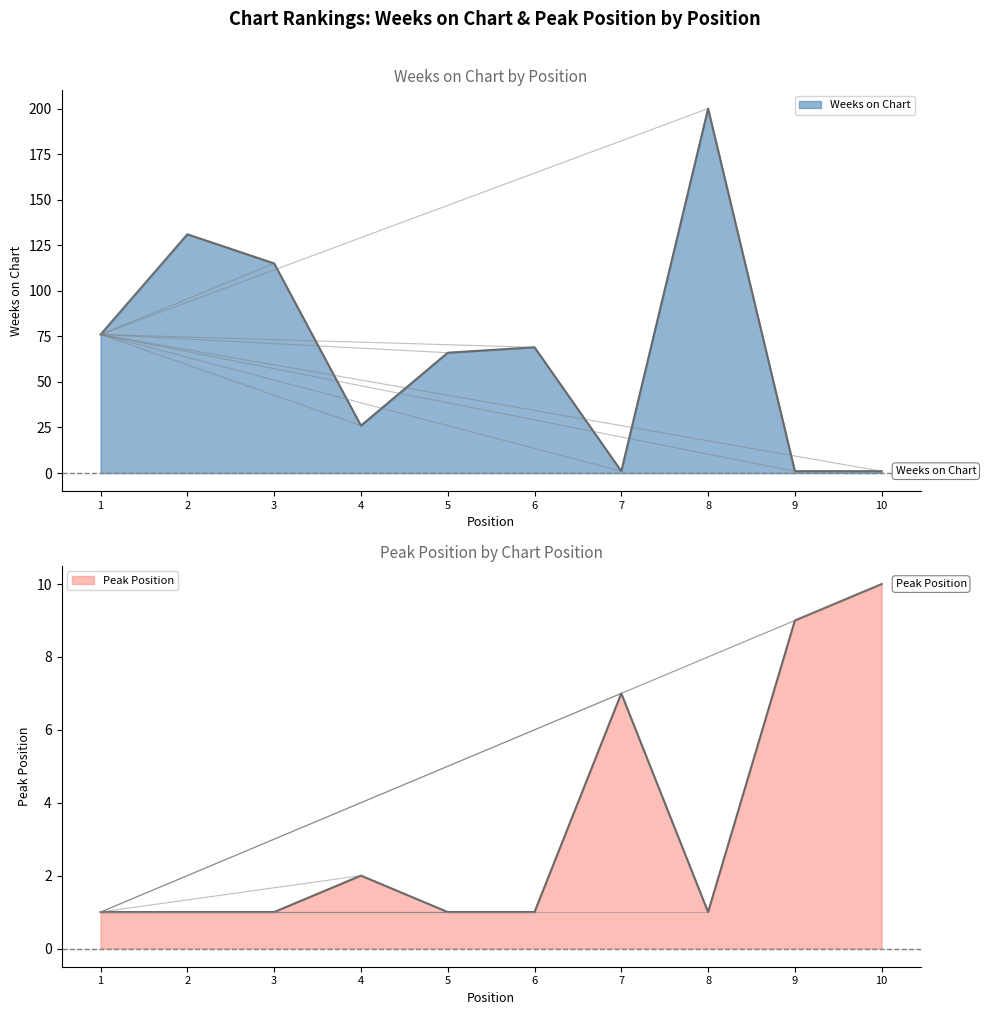

Rank the categories by Peak Position value from lowest to highest.

1, 2, 3, 5, 6, 8, 4, 7, 9, 10